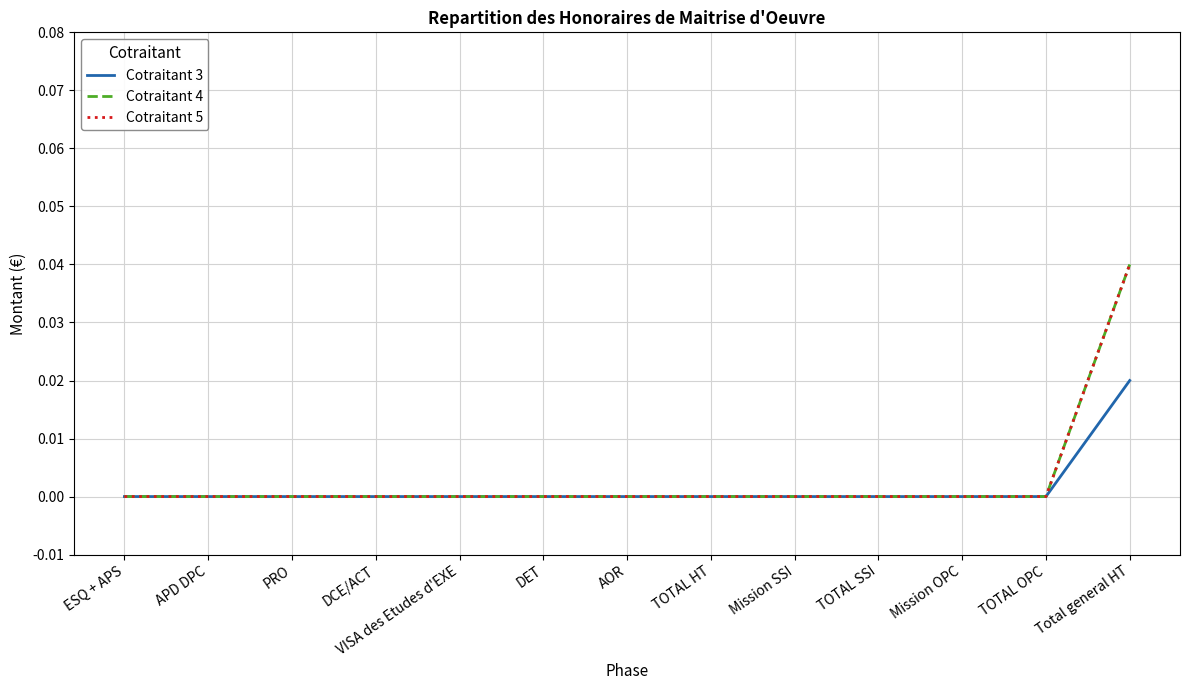

Is this an area chart (filled region under the line)?

No